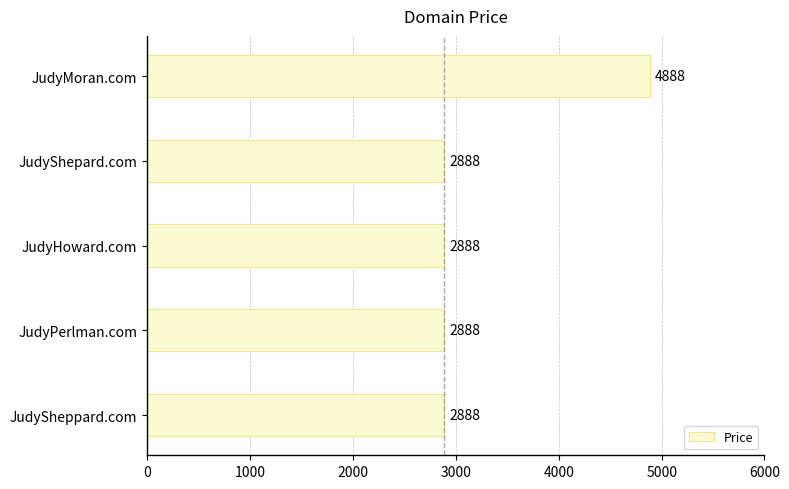

Reading top to bottom, extract all data points from this chart.

4888	2888	2888	2888	2888